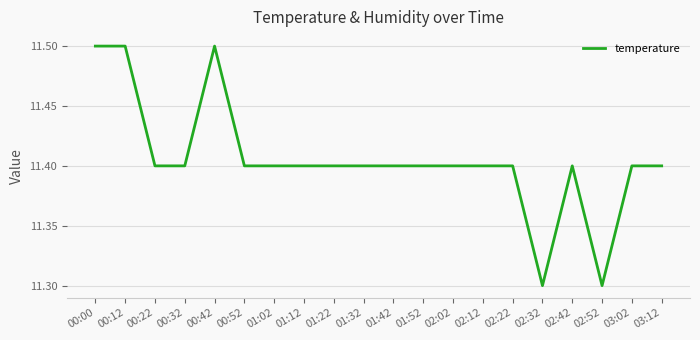

What is the difference between the second highest and second lowest values?

0.2